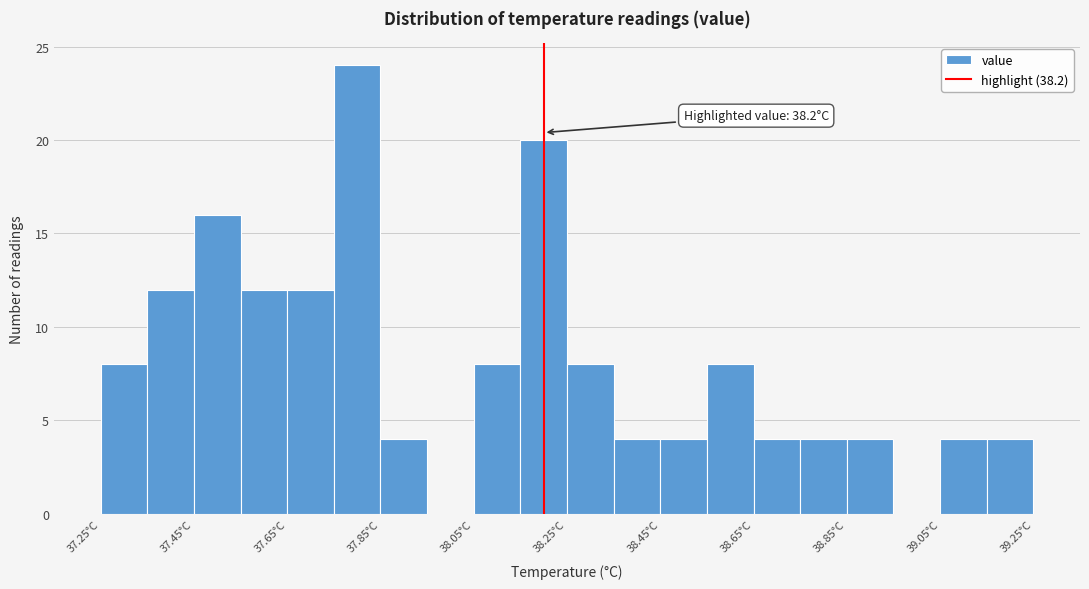

Over which range of the x-axis is the bar tallest?

37.75 to 37.85